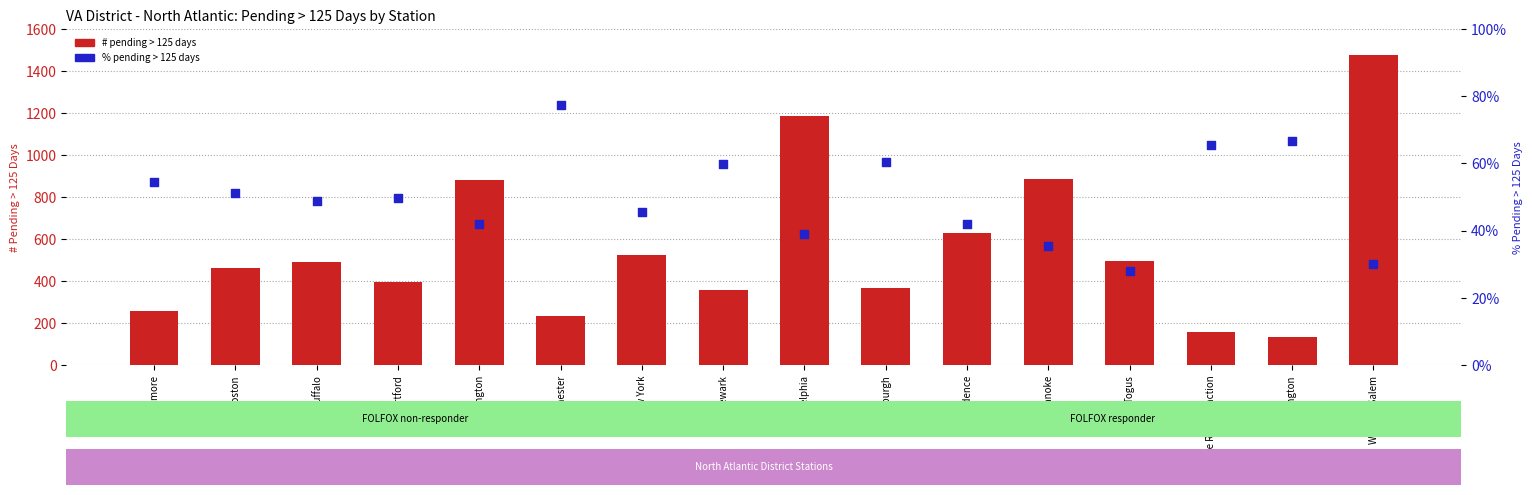

What are all the series names shown in the legend?

# Pending > 125 Days, % Pending > 125 Days